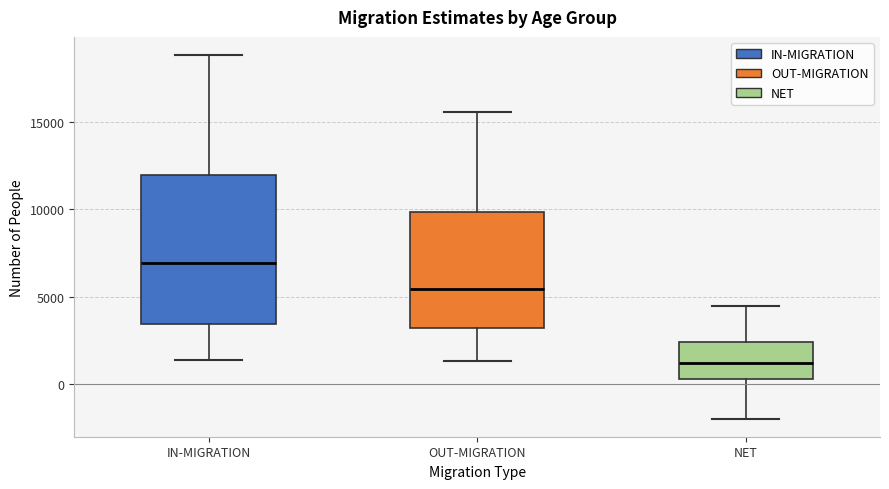

Reading left to right, read every box against the y-axis: the position of its median line, the range the box covers, and the ends of its whiskers. The values are not printed on the chart, so give them approximately, as read against the axis.

IN-MIGRATION: median 7000, box 3500 to 12000, whiskers 1500 to 19000
OUT-MIGRATION: median 5500, box 3000 to 10000, whiskers 1500 to 15500
NET: median 1000, box 500 to 2500, whiskers -2000 to 4500